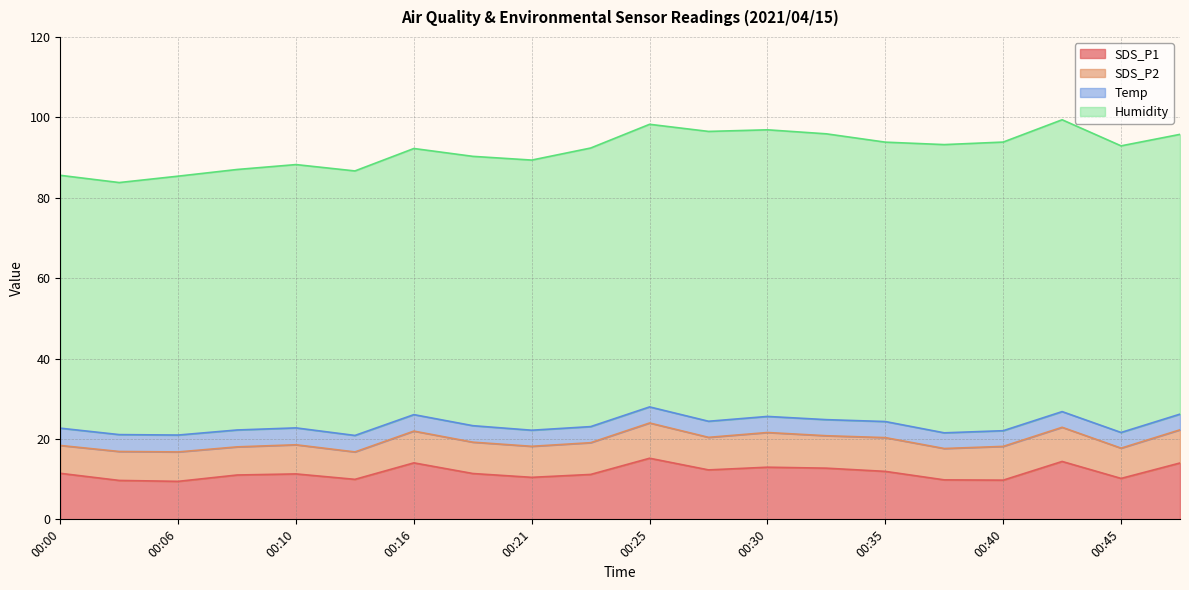

Is it true that SDS_P2 equals 7.5 at 00:45?

True